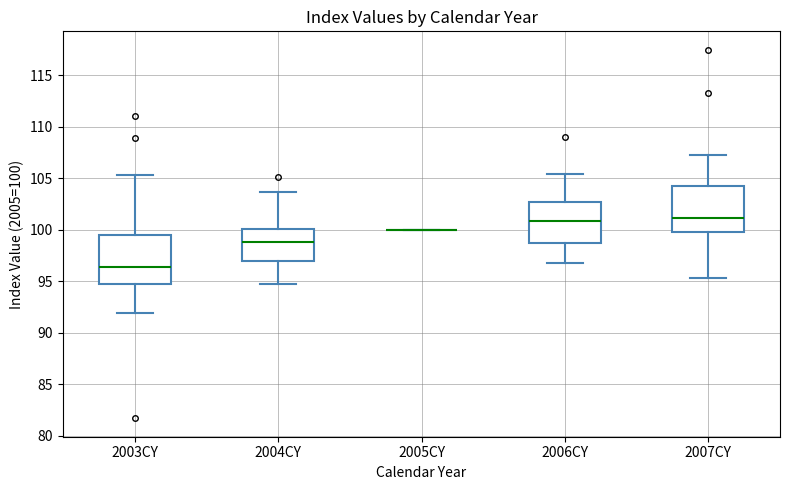

Reading left to right, read every box against the y-axis: the position of its median line, the range the box covers, and the ends of its whiskers. The values are not printed on the chart, so give them approximately, as read against the axis.

2003CY: median 96.5, box 94.5 to 99.5, whiskers 92.0 to 105.5
2004CY: median 99.0, box 97.0 to 100.0, whiskers 94.5 to 103.5
2005CY: box collapsed to a line at 100.0, whiskers 100.0 to 100.0
2006CY: median 101.0, box 98.5 to 102.5, whiskers 97.0 to 105.5
2007CY: median 101.0, box 100.0 to 104.5, whiskers 95.5 to 107.5